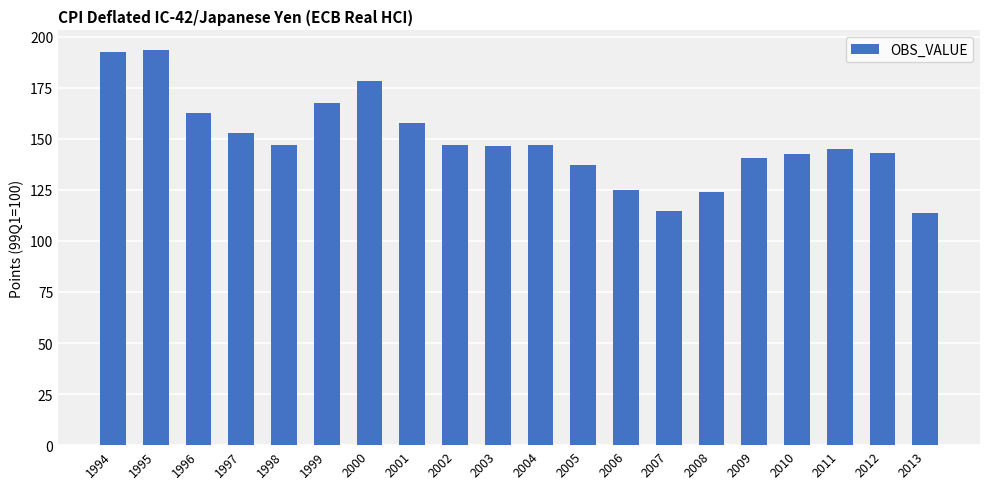

Between 1994 and 1999, which is larger?

1994